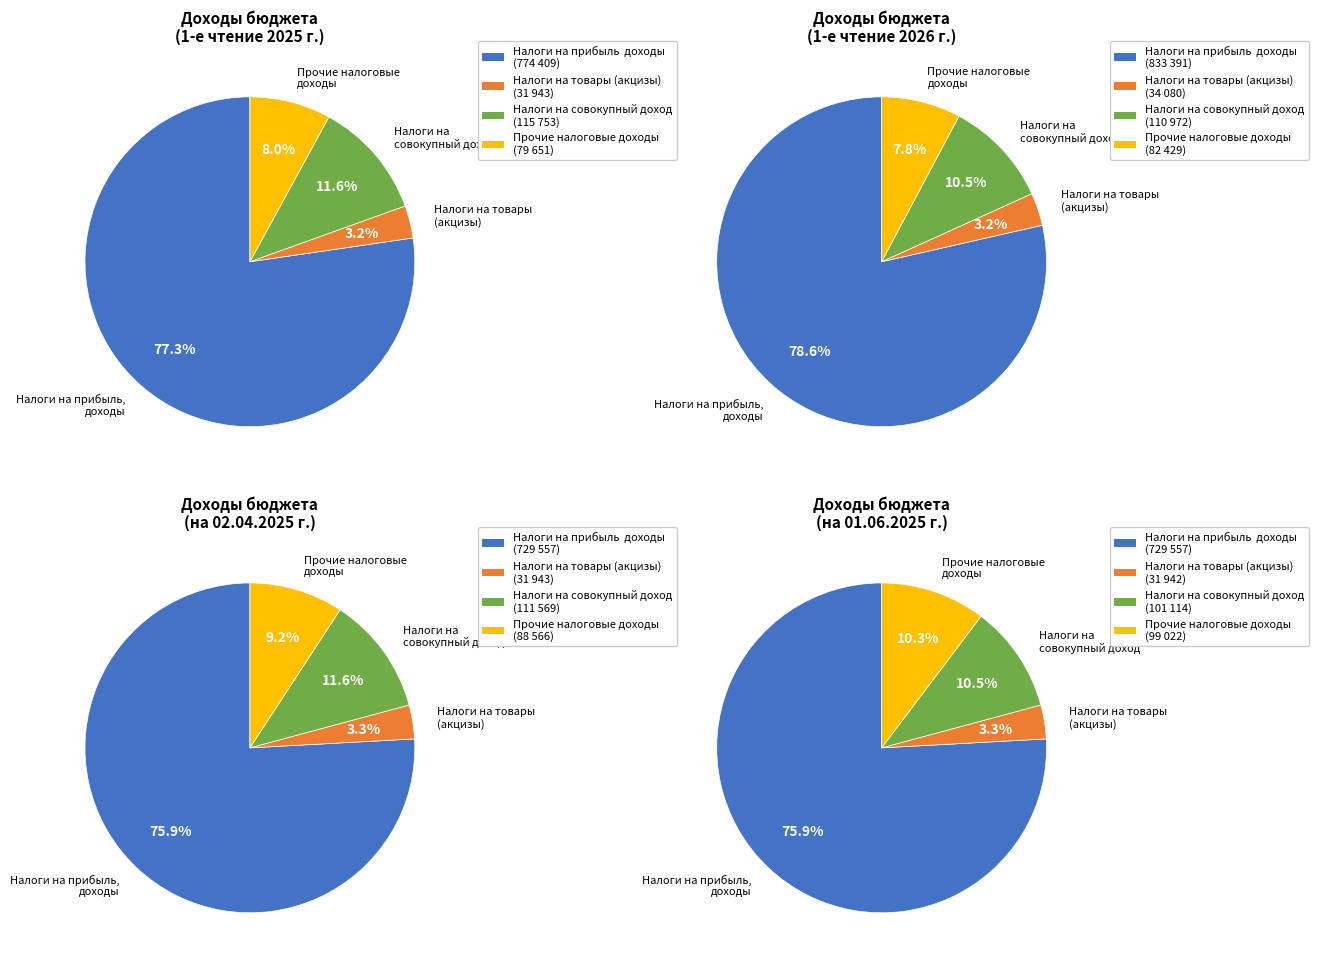

What is the difference between the highest and lowest values at 3?

4781